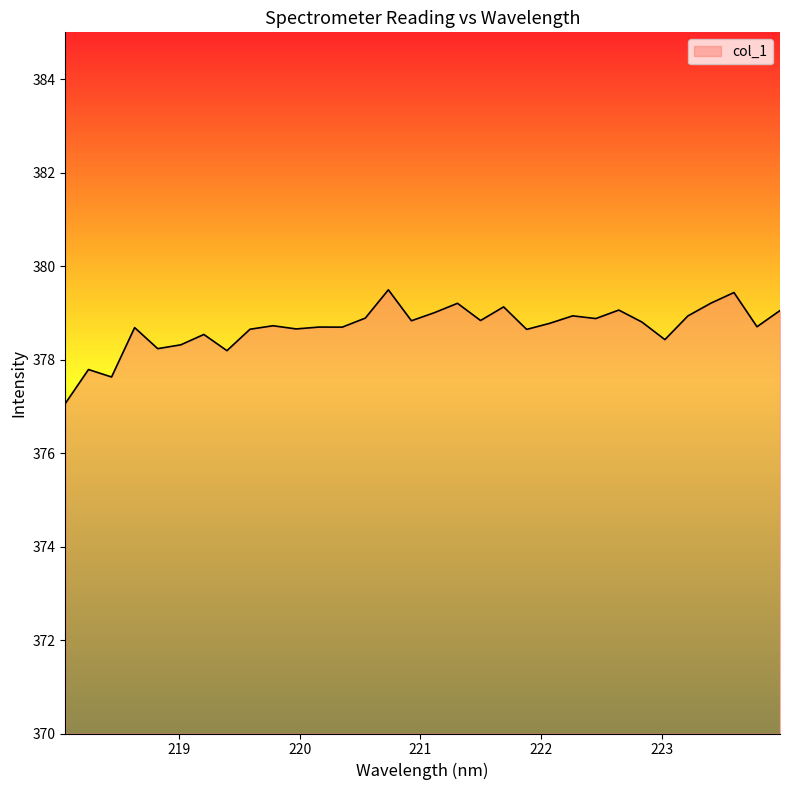

What is the minimum value shown in the chart?

377.1